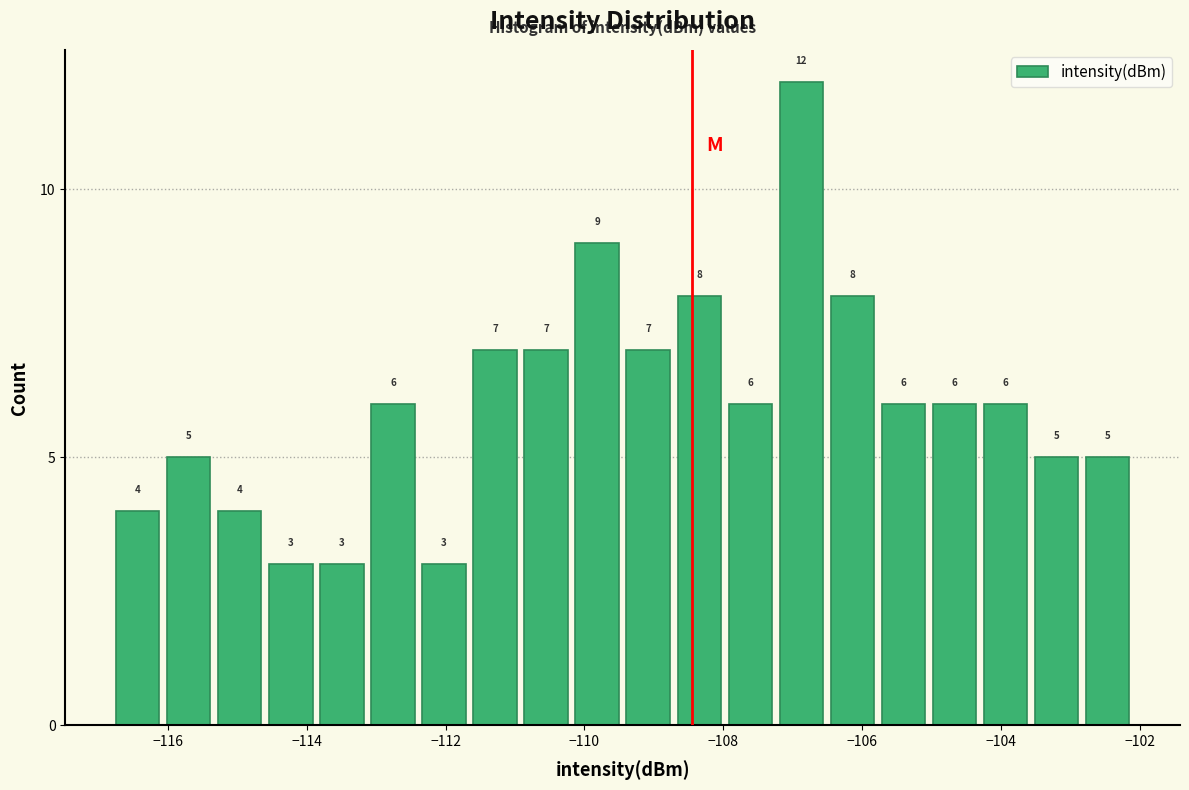

Read against the x-axis, roughly where is the centre of the tallest bar?

-106.8